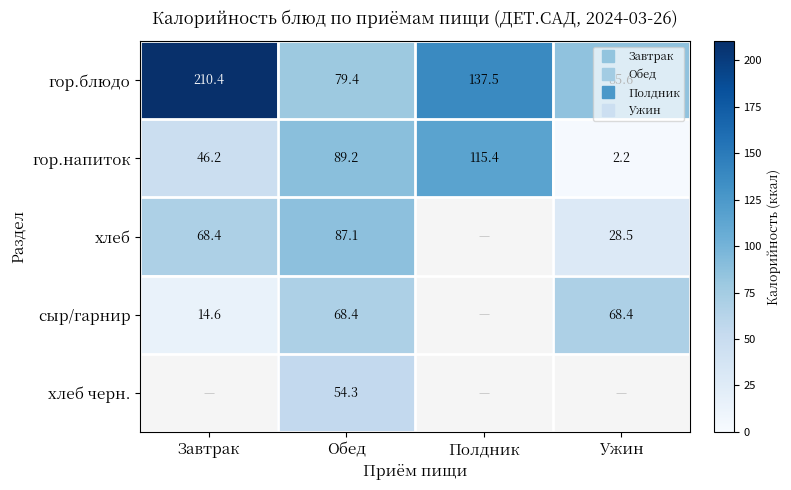

At how many categories does at least one series exceed 96?

2